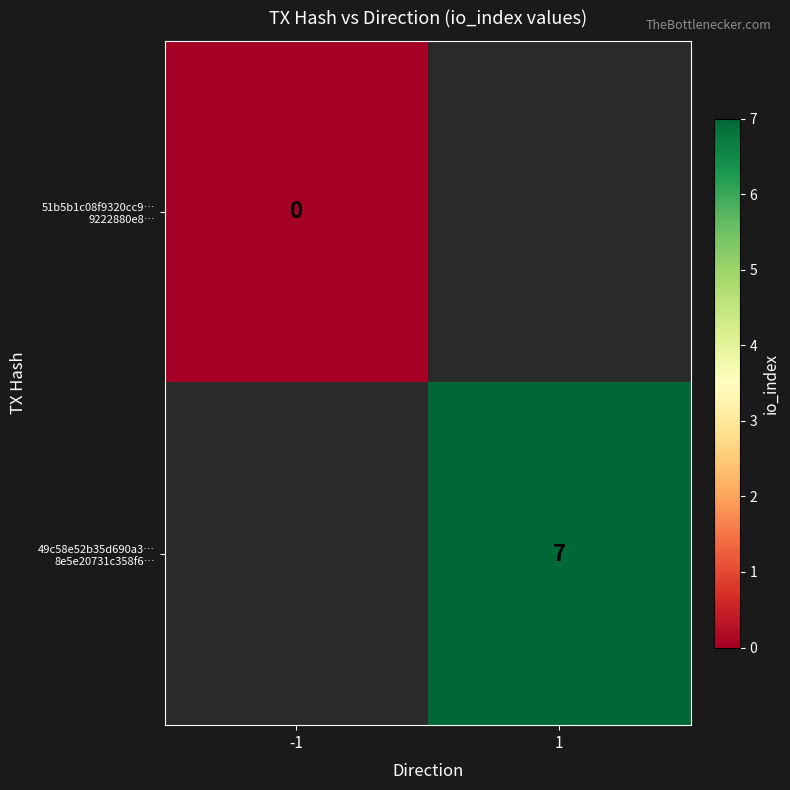

Which series has the widest spread of values?

51b5b1c08f9320cc9… 9222880e8…